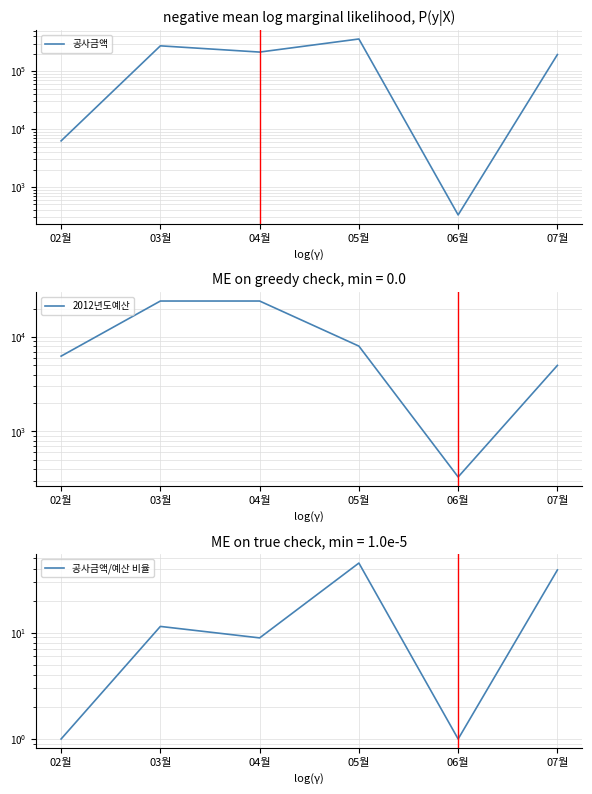

At how many categories does at least one series exceed 87740?

4